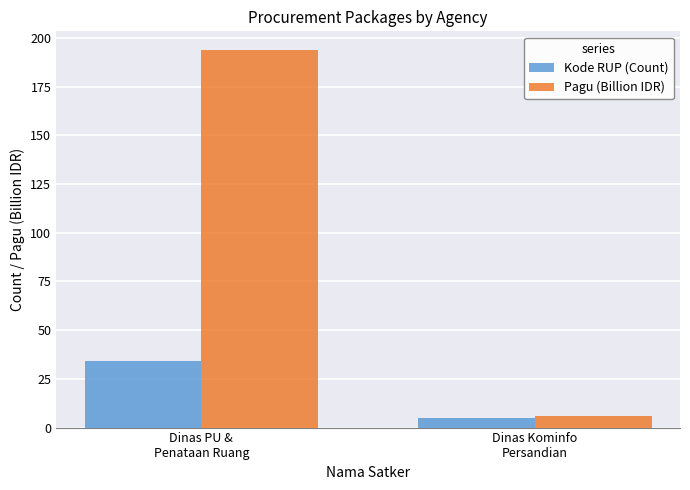

What is the label of the 1st bar from the right?

Dinas Kominfo
Persandian